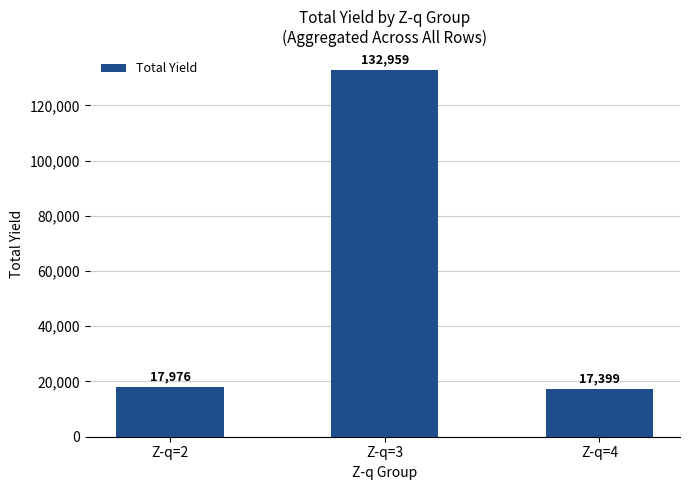

Are the bars horizontal?

No